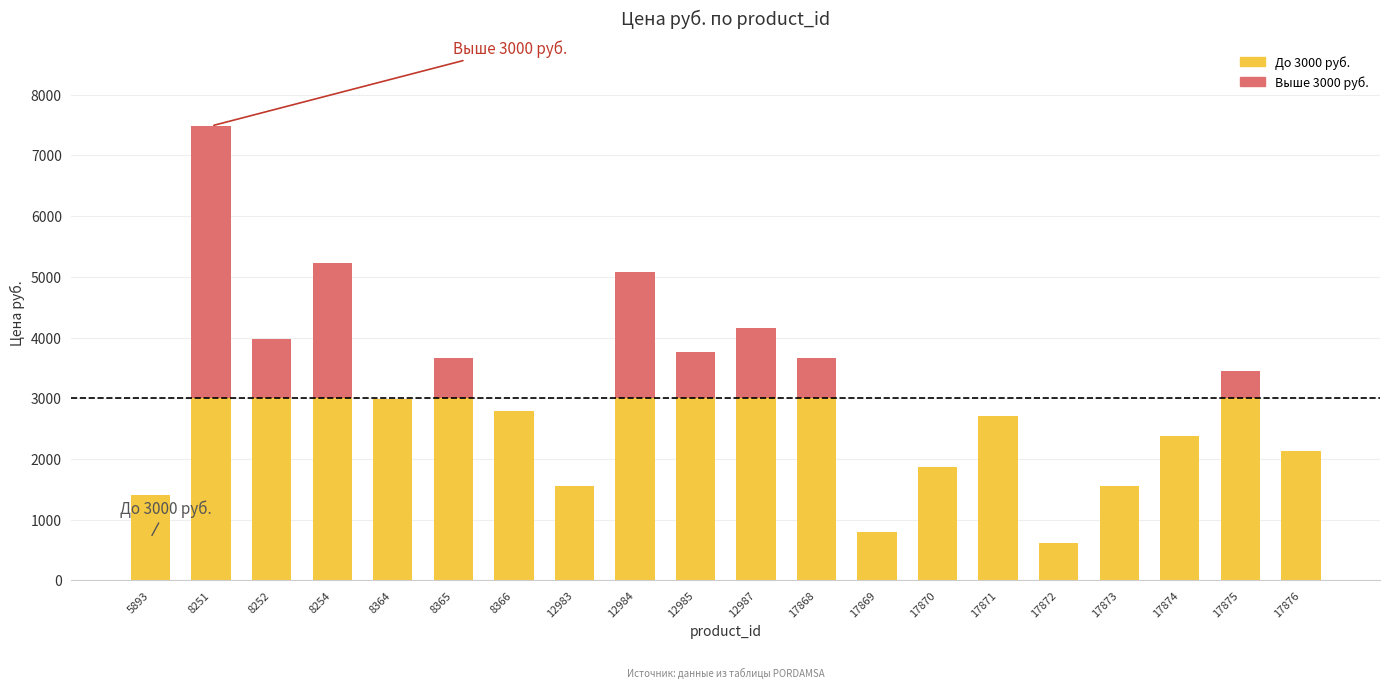

What is the total value across all series at 8251?

7486